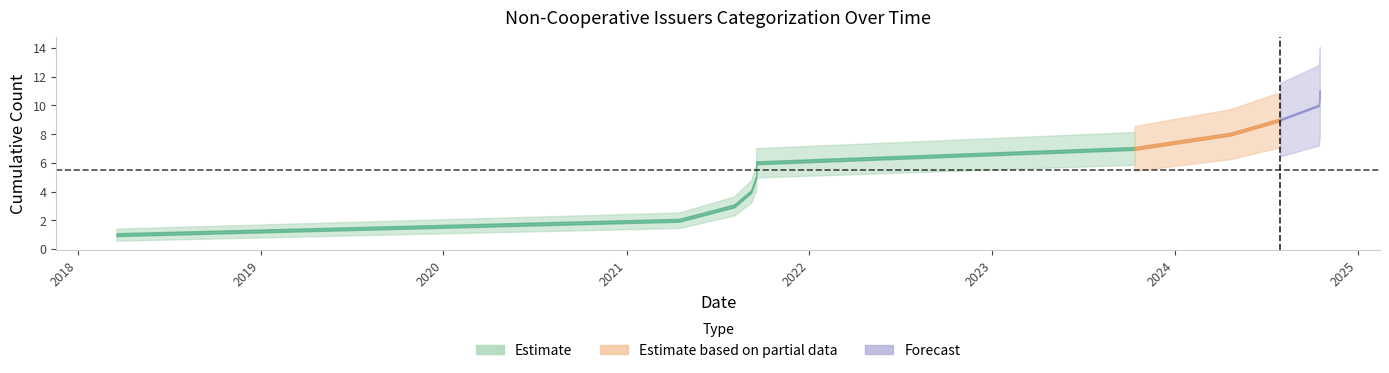

Does the chart display data point markers on the line(s)?

No